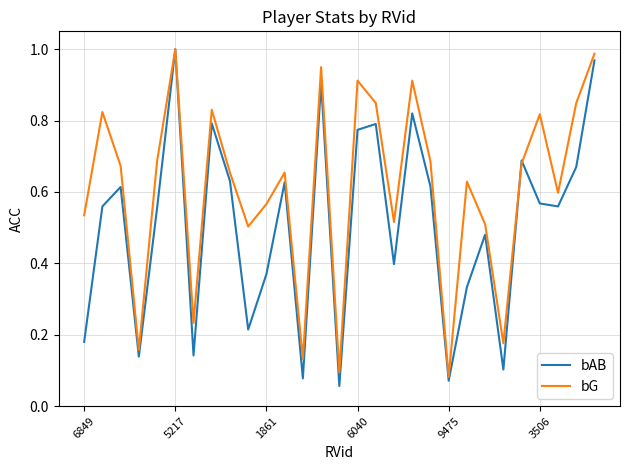

Which series has the largest total across all categories?

bG